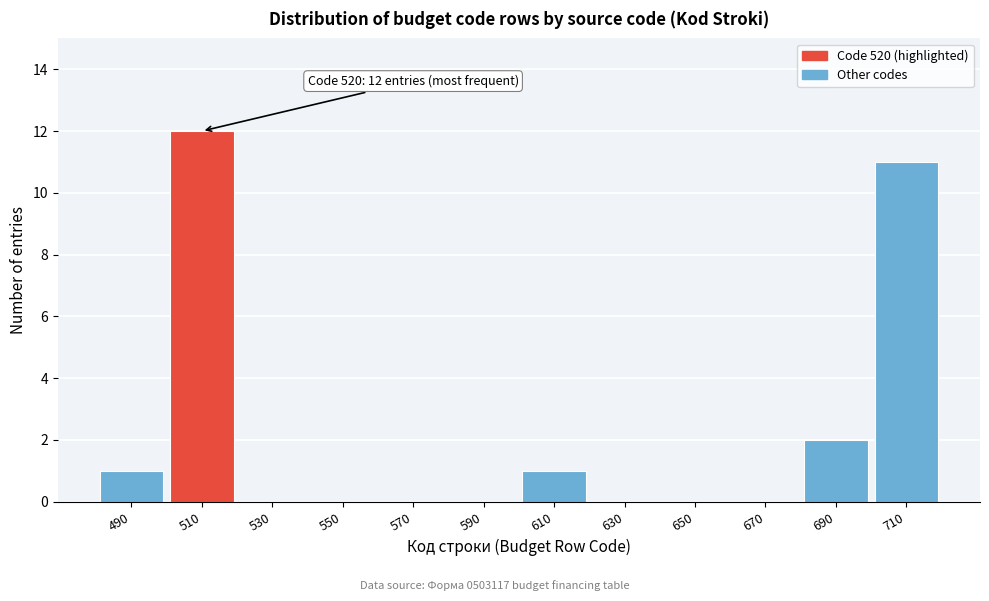

Reading left to right, transcribe all the data shown in this chart.

490=1	510=12	530=0	550=0	570=0	590=0	610=1	630=0	650=0	670=0	690=2	710=11